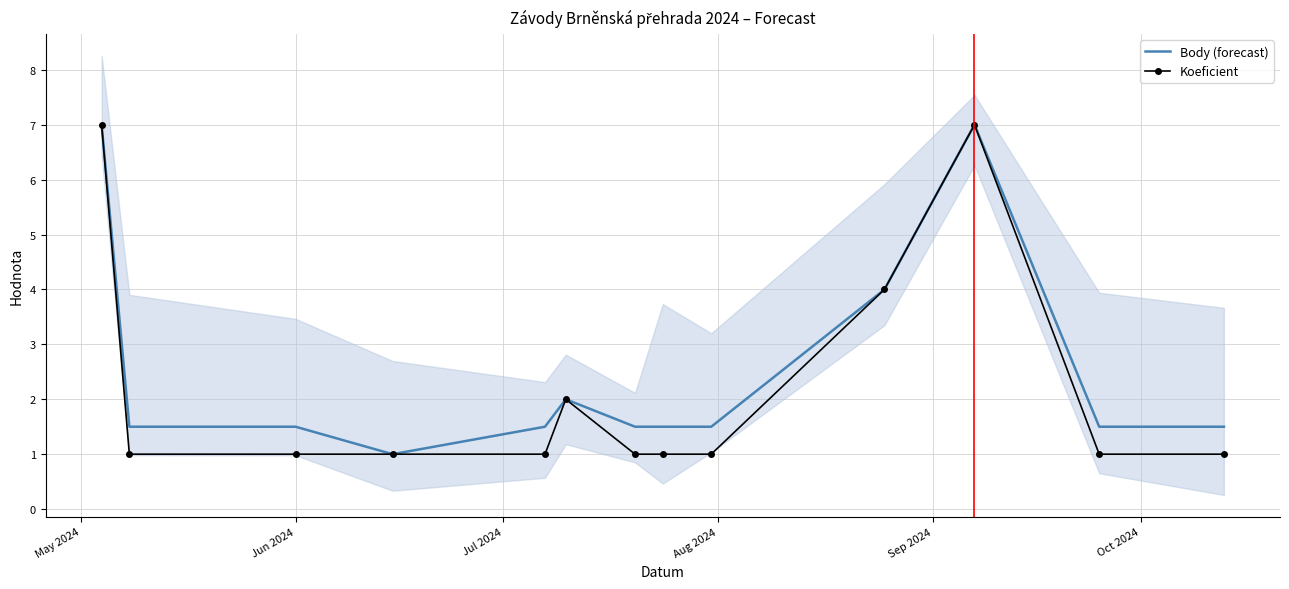

List the series in order of their peak value, highest first.

Body (forecast), Koeficient